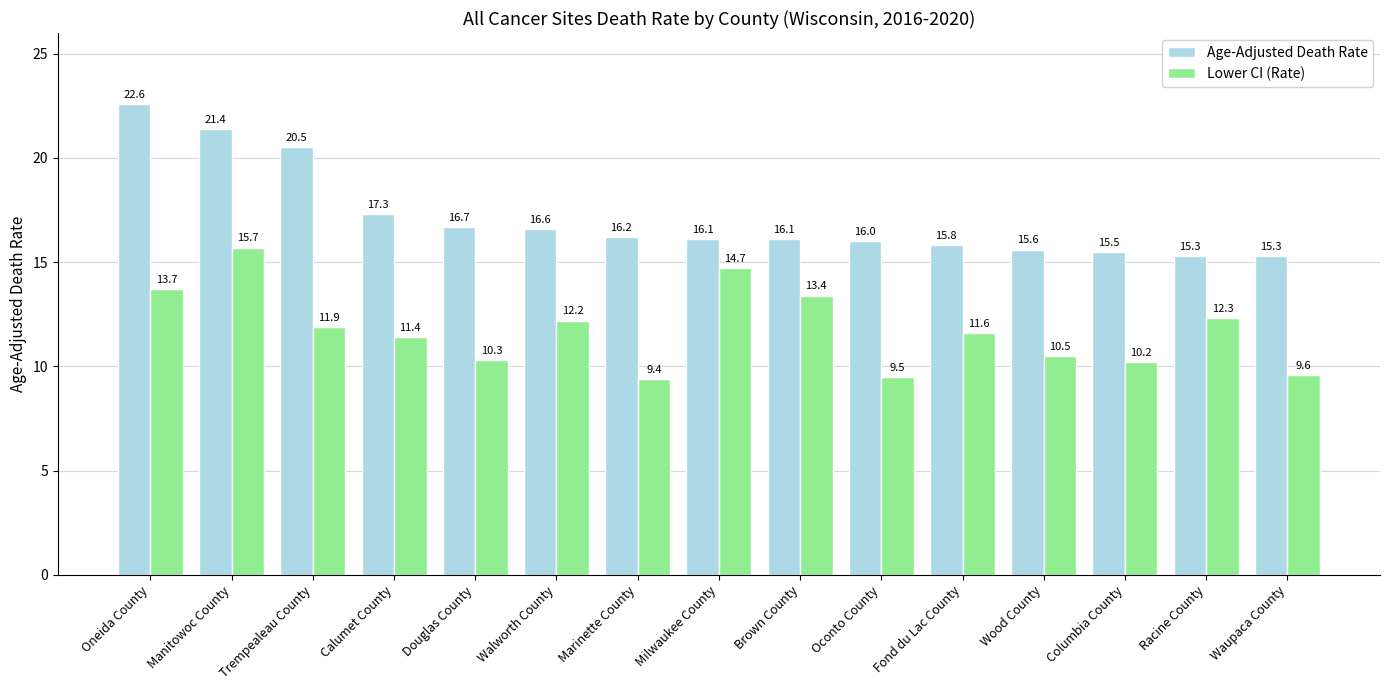

The Lower CI (Rate) series shows 4.9 at Waupaca County. True or false?

False